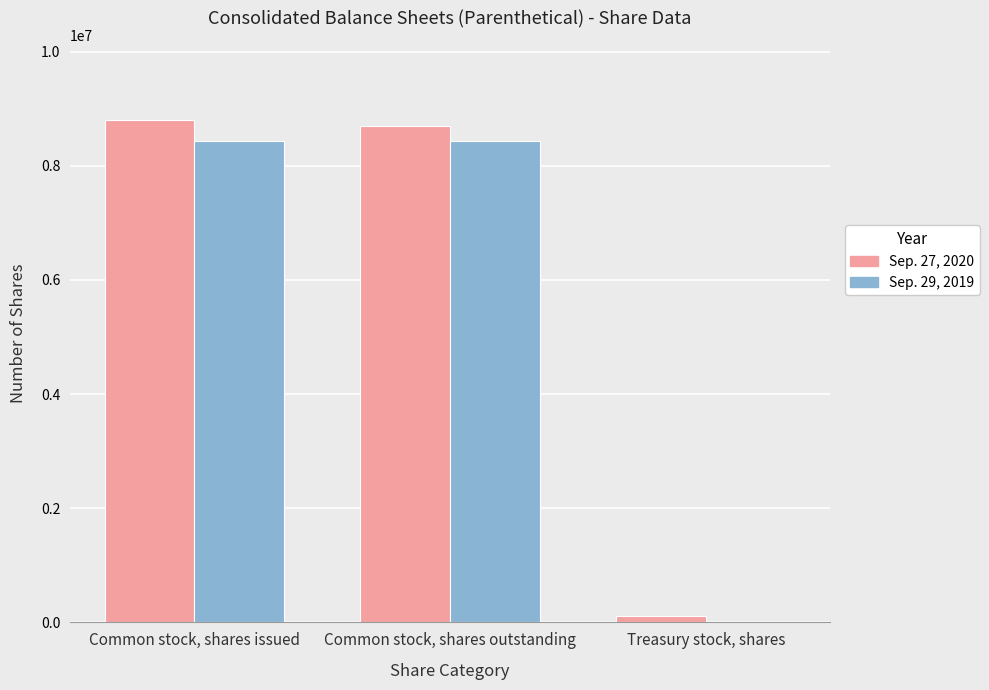

What is the approximate value of Sep. 29, 2019 at Common stock, shares outstanding?

8436422